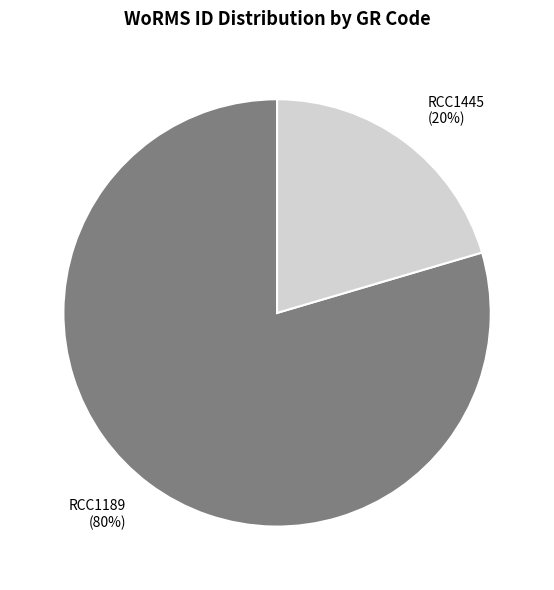

To the nearest percent, what is the average slice percentage?

50%